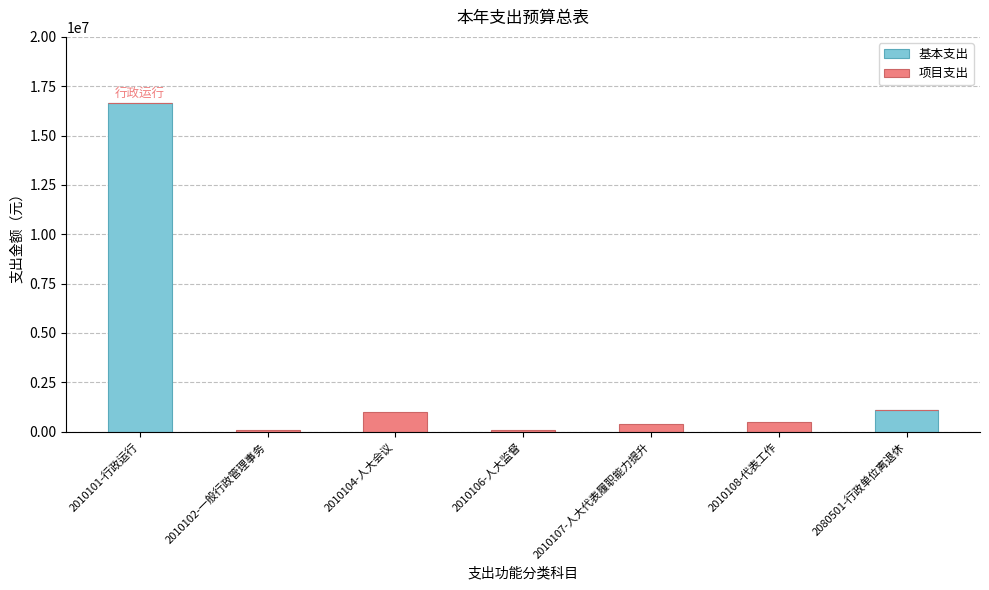

What is the total value across all series at 2010104-人大会议?

1010000.0